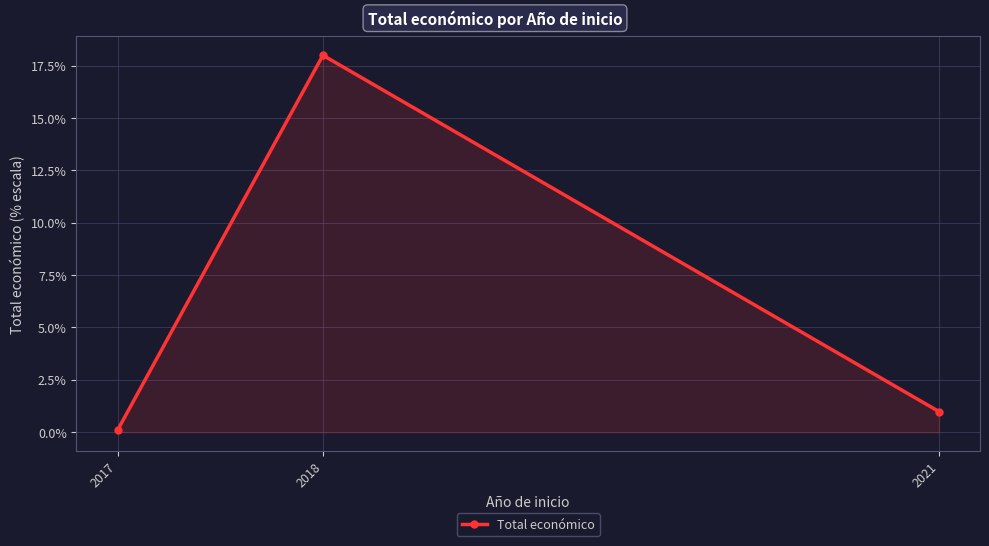

At which category does the chart reach its minimum across all series?

2017